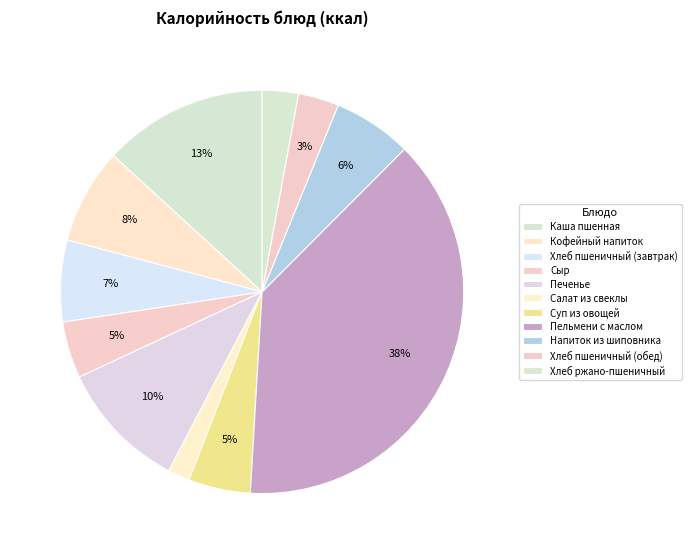

Does Печенье represent more than half of the total?

No